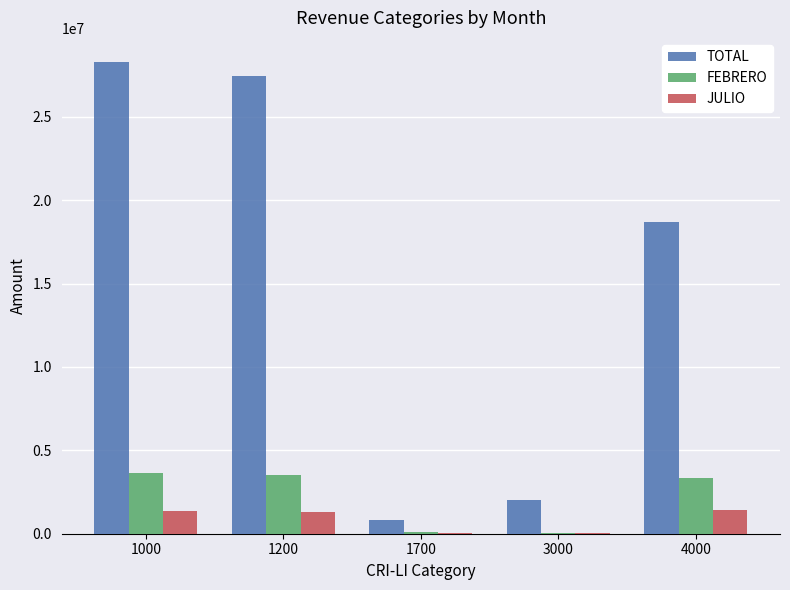

How many groups of bars are there?

5